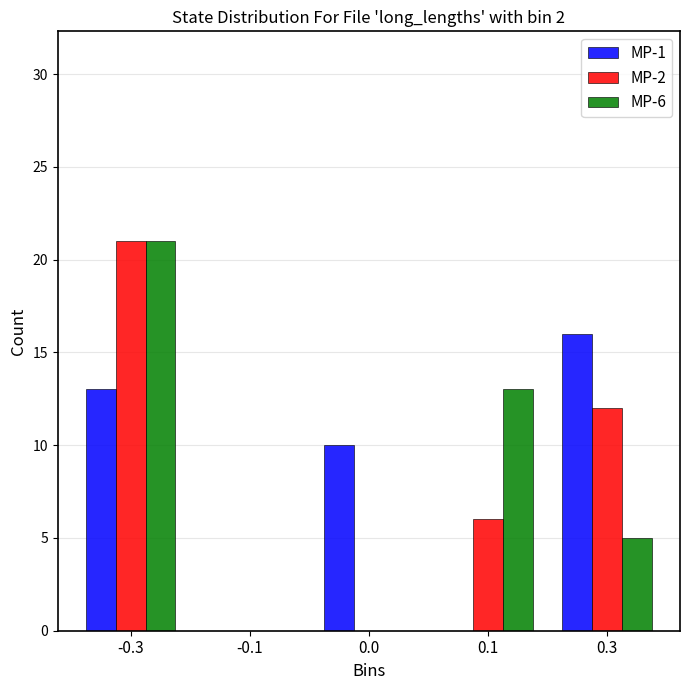

Between 0.0 and 0.1, which series saw the biggest shift?

MP-6